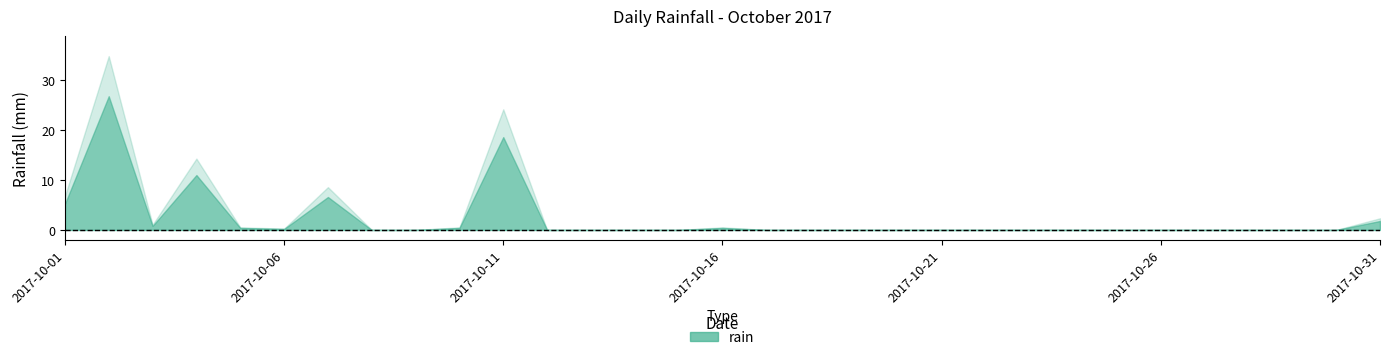

List the labels in order of value, smallest first.

2017-10-08, 2017-10-09, 2017-10-12, 2017-10-13, 2017-10-14, 2017-10-15, 2017-10-17, 2017-10-18, 2017-10-19, 2017-10-20, 2017-10-21, 2017-10-22, 2017-10-23, 2017-10-24, 2017-10-25, 2017-10-26, 2017-10-27, 2017-10-28, 2017-10-29, 2017-10-30, 2017-10-06, 2017-10-05, 2017-10-10, 2017-10-16, 2017-10-03, 2017-10-31, 2017-10-01, 2017-10-07, 2017-10-04, 2017-10-11, 2017-10-02